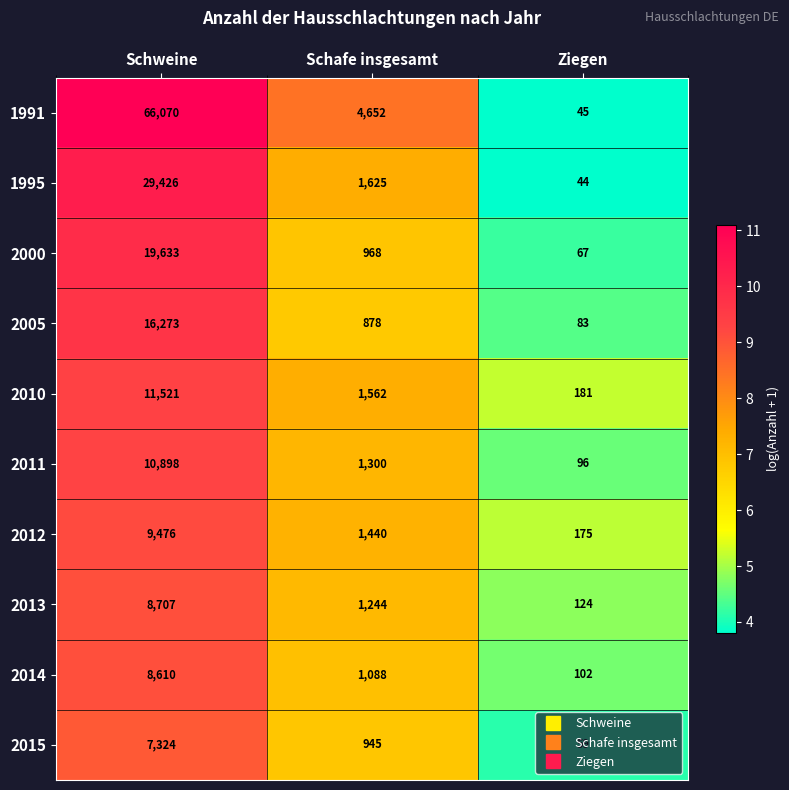

At which category does the chart reach its minimum across all series?

Ziegen